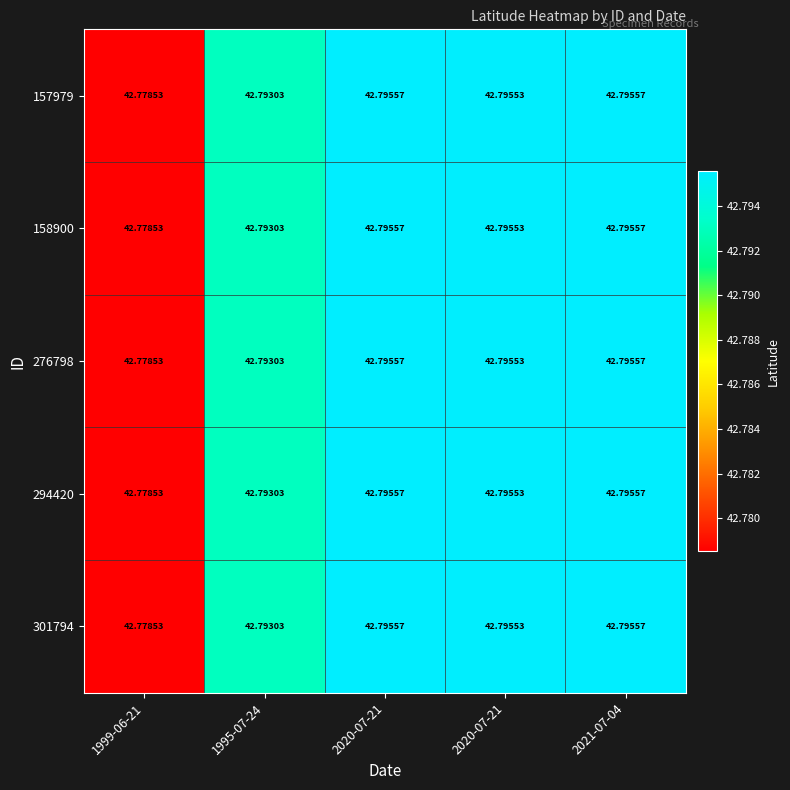

Which label corresponds to the smallest value in the chart?

1999-06-21